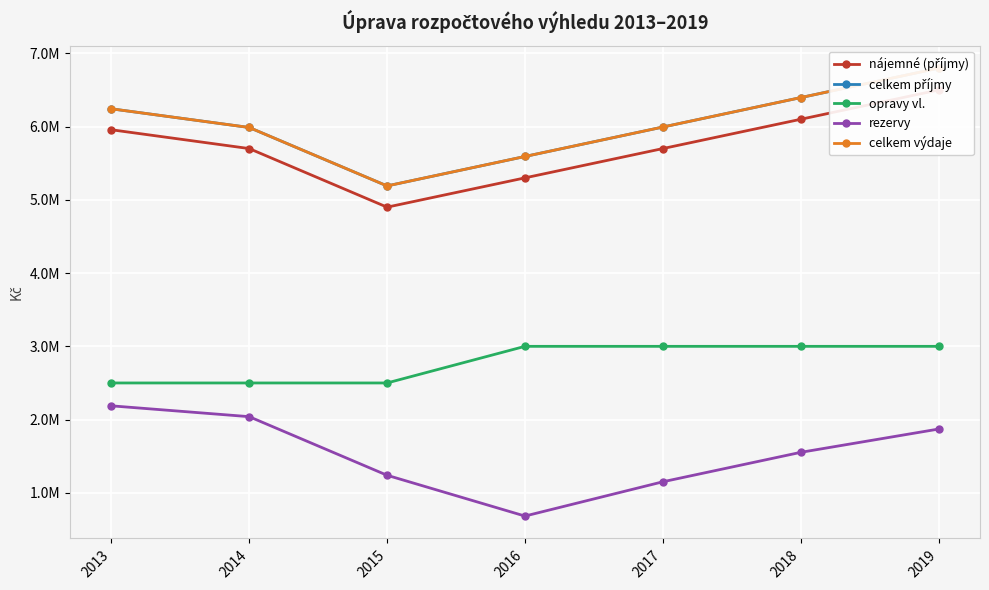

At which label does celkem příjmy reach its minimum?

2015